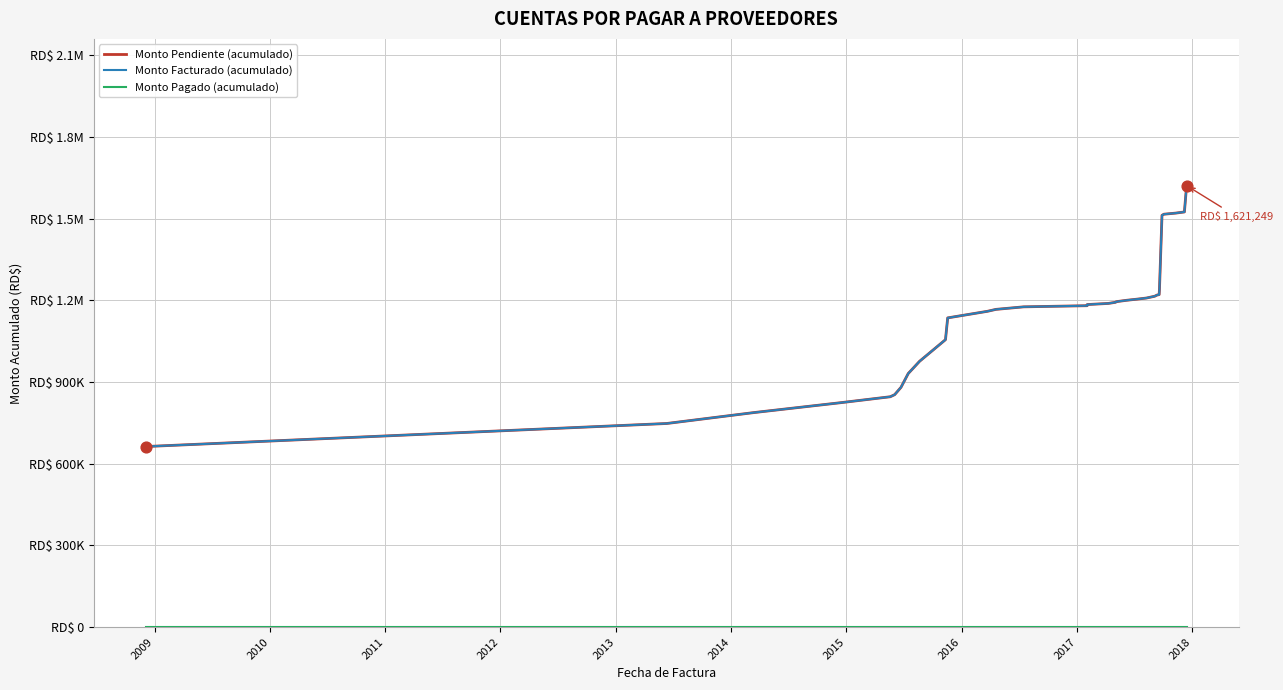

At how many categories does at least one series exceed 1158984?

21